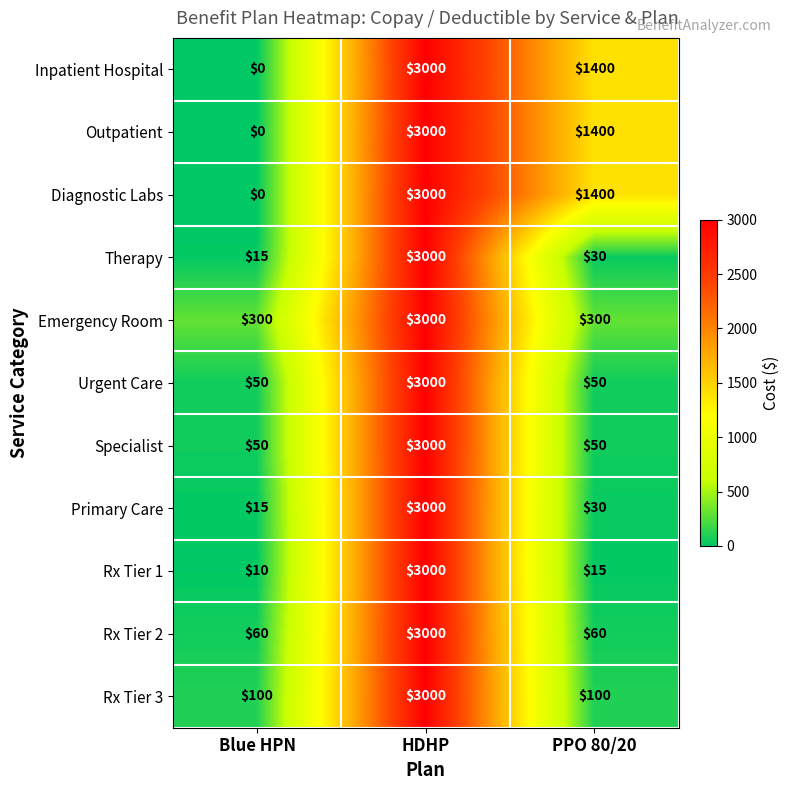

Is the value of Specialist at PPO 80/20 greater than the value of Outpatient at PPO 80/20?

No